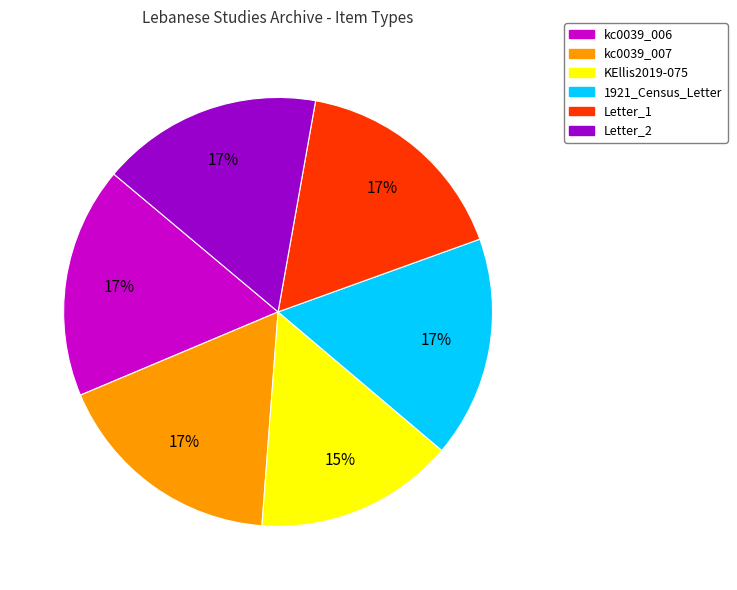

To the nearest percent, what is the average slice percentage?

17%